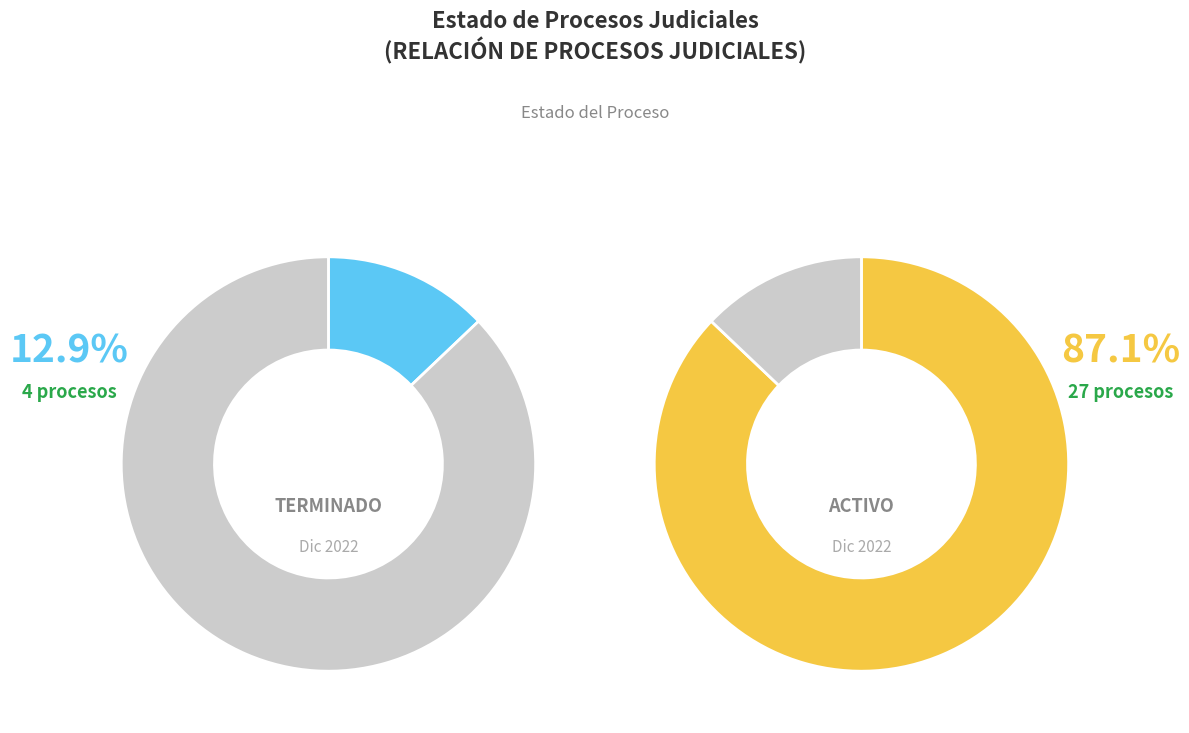

Is it true that TERMINADO is 13% of the pie?

True